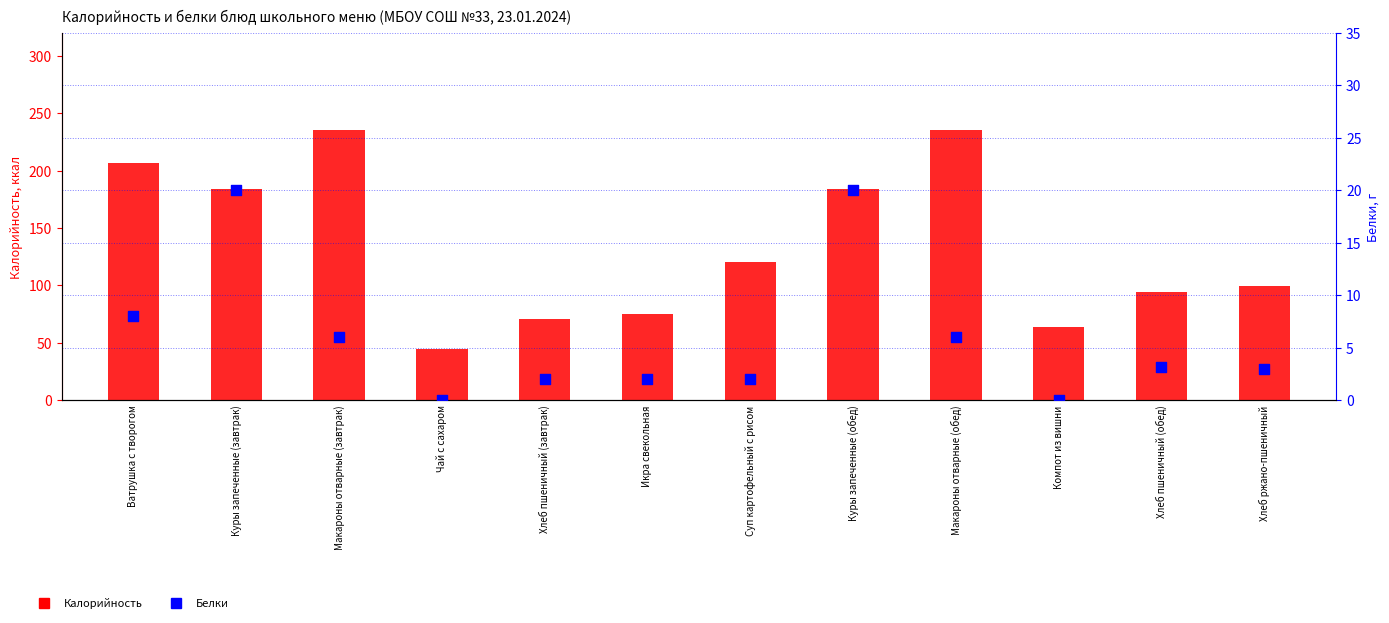

Which series has the widest spread of Y values?

Калорийность